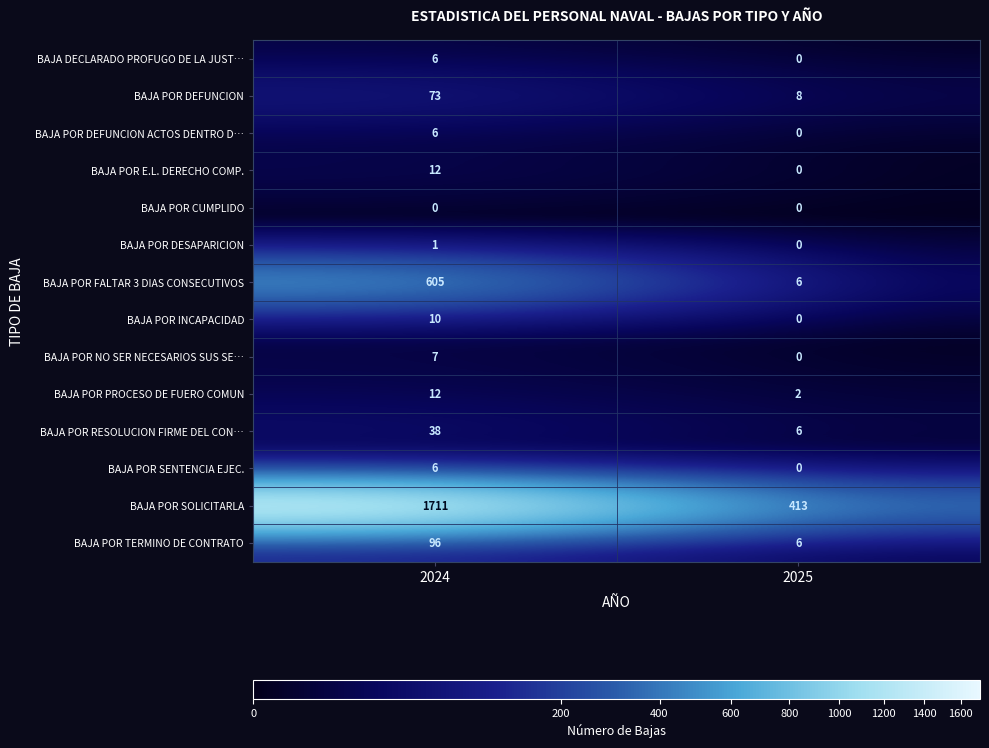

Rank the categories by BAJA POR RESOLUCION FIRME DEL CON… value from highest to lowest.

2024, 2025